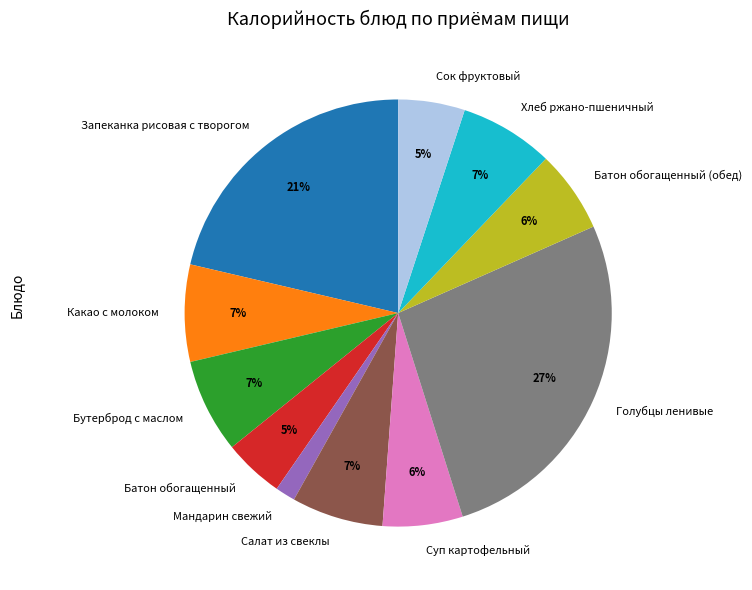

To the nearest percent, what is the combined percentage of Бутерброд с маслом and Какао с молоком?

14%